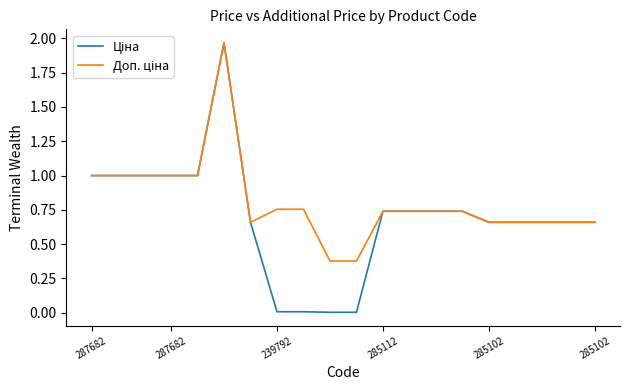

Does the chart have visible grid lines?

No